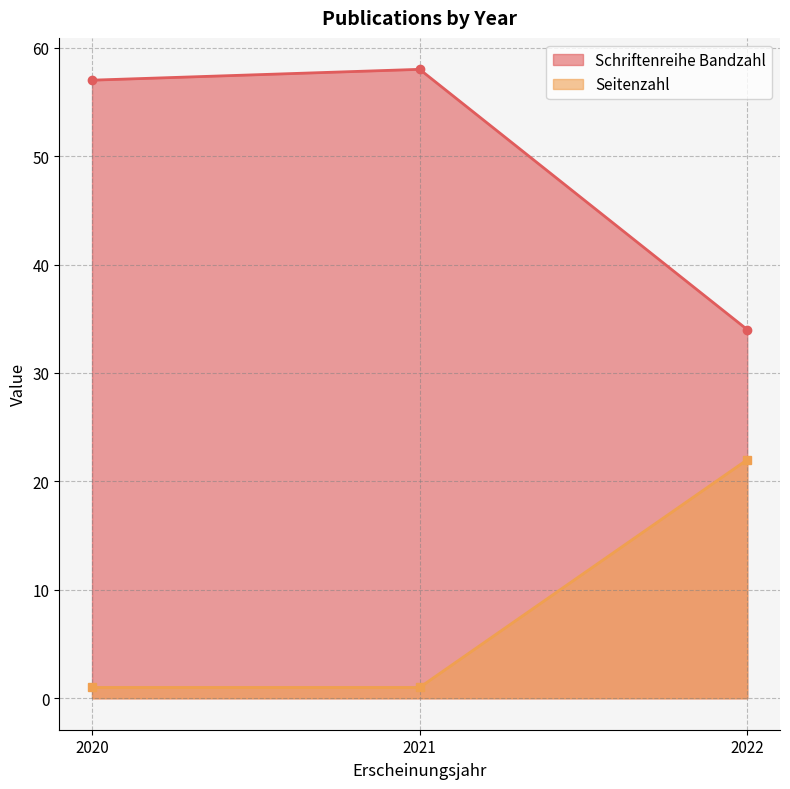

List the series in order of their peak value, highest first.

Schriftenreihe Bandzahl, Seitenzahl